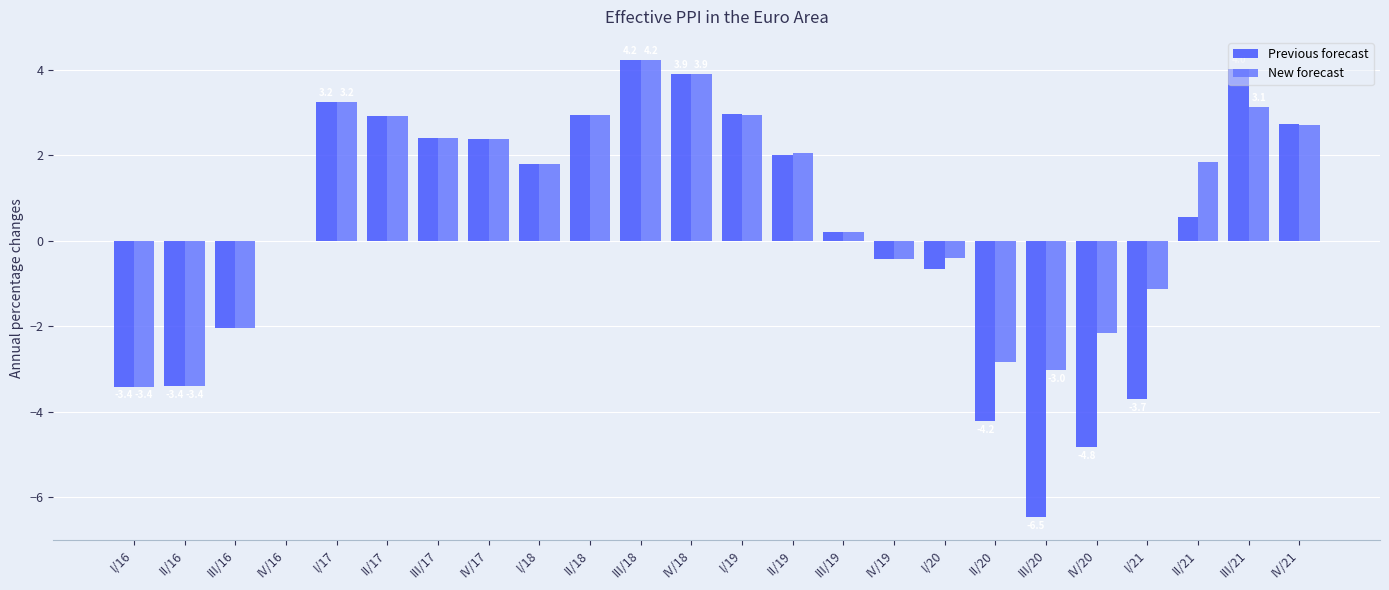

What is the total value across all series at I/18?

3.6